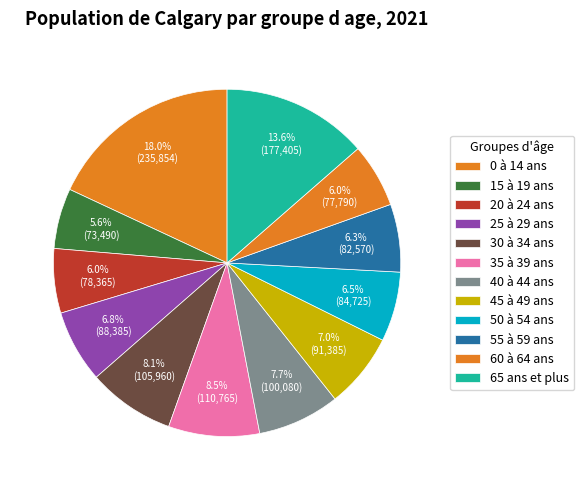

Is it true that 55 à 59 ans is 18% of the pie?

False